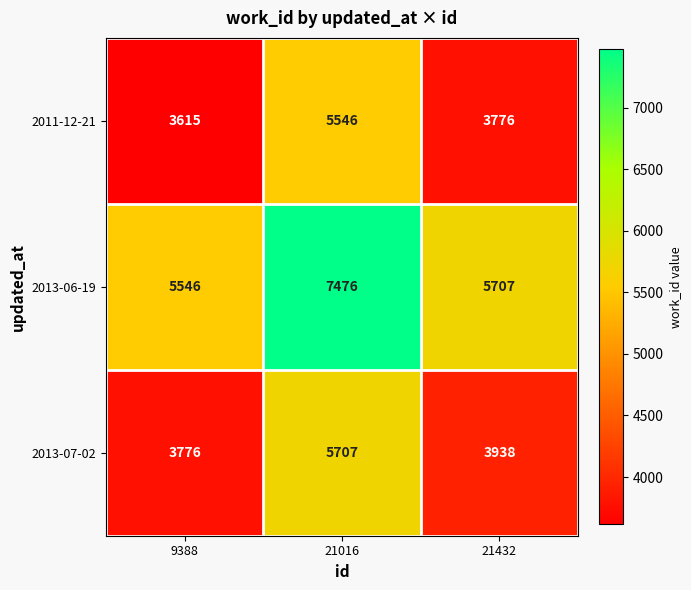

Which series has the largest total across all categories?

2013-06-19